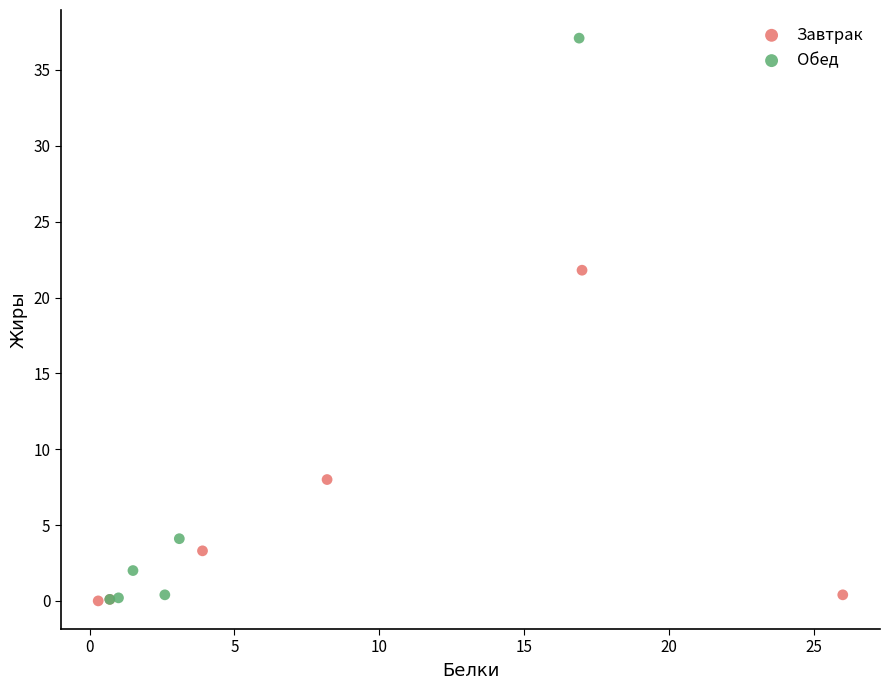

Which series reaches the maximum Y coordinate?

Обед